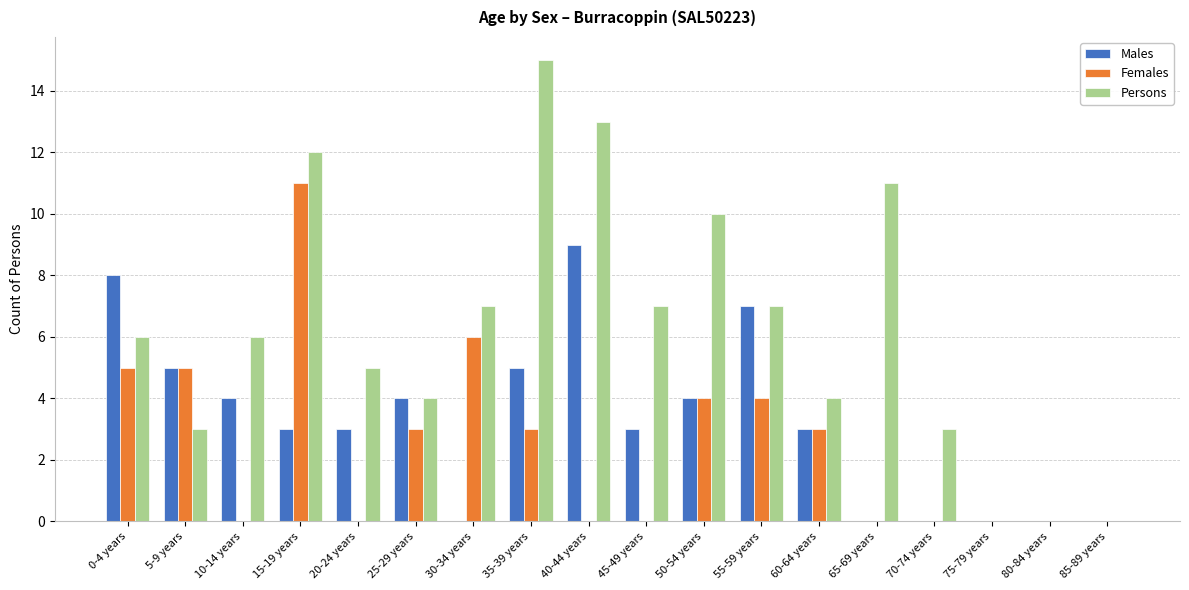

What is the sum of the Males values at 20-24 years and 80-84 years?

3